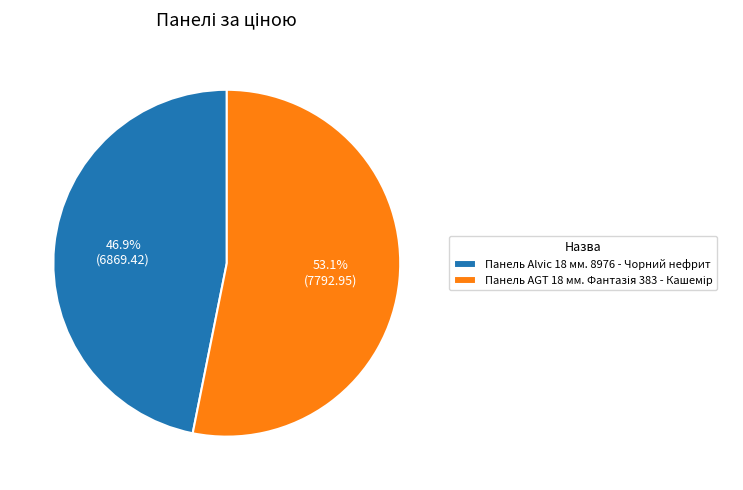

The Панель Alvic 18 мм. 8976 - Чорний нефрит slice represents 62% of the pie. True or false?

False